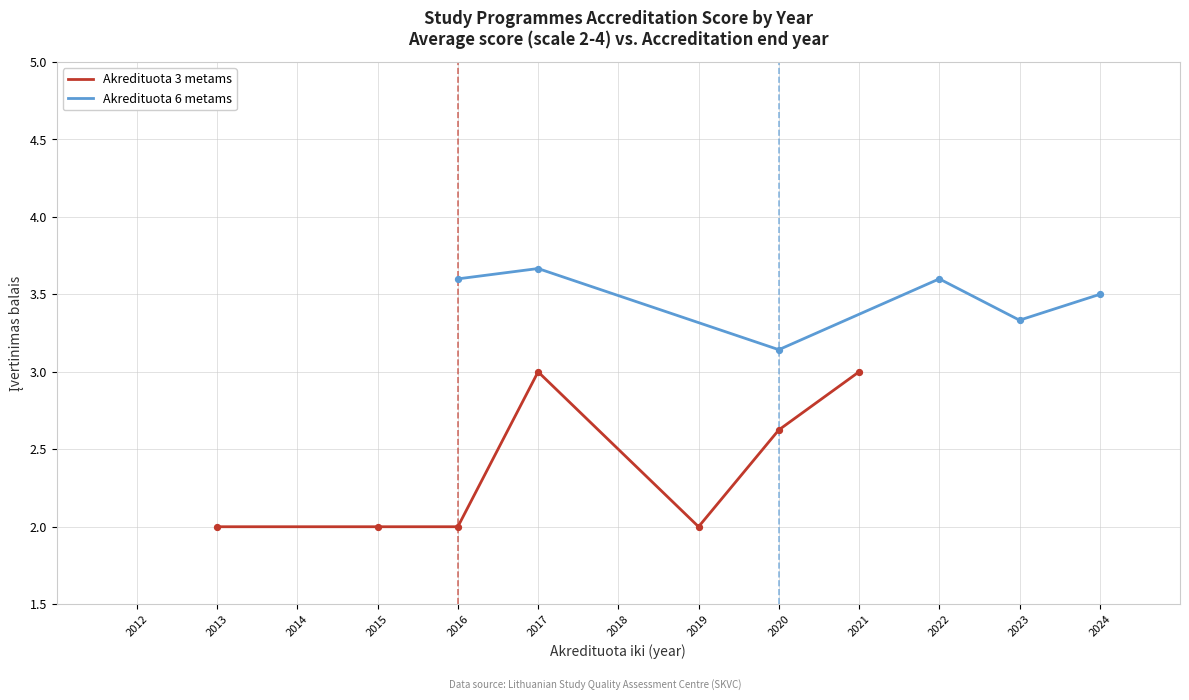

Which series has the largest Y range (max minus min)?

Akredituota 3 metams